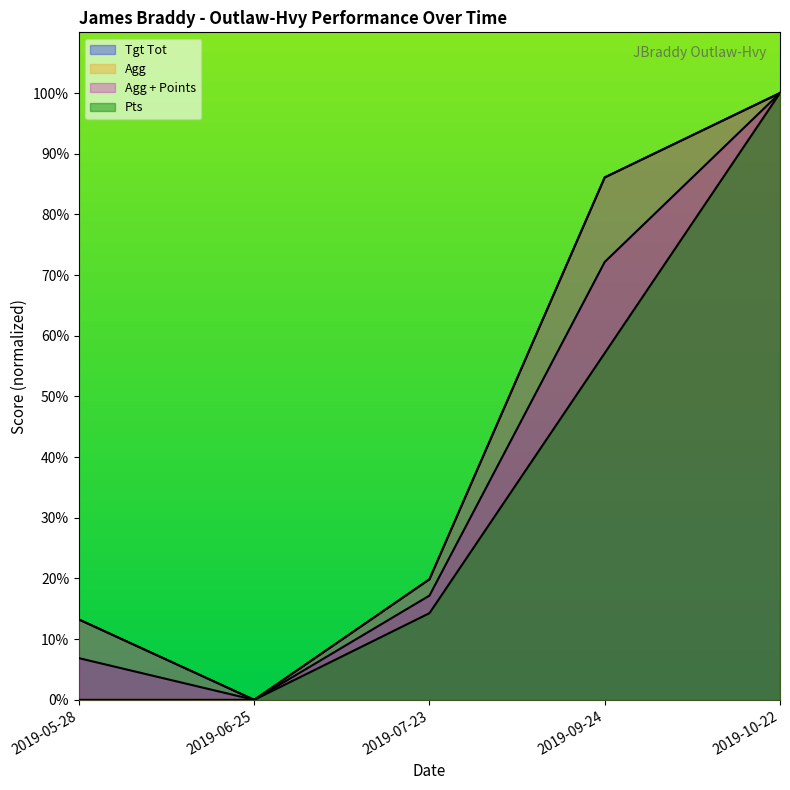

What position from the left is 2019-05-28?

1